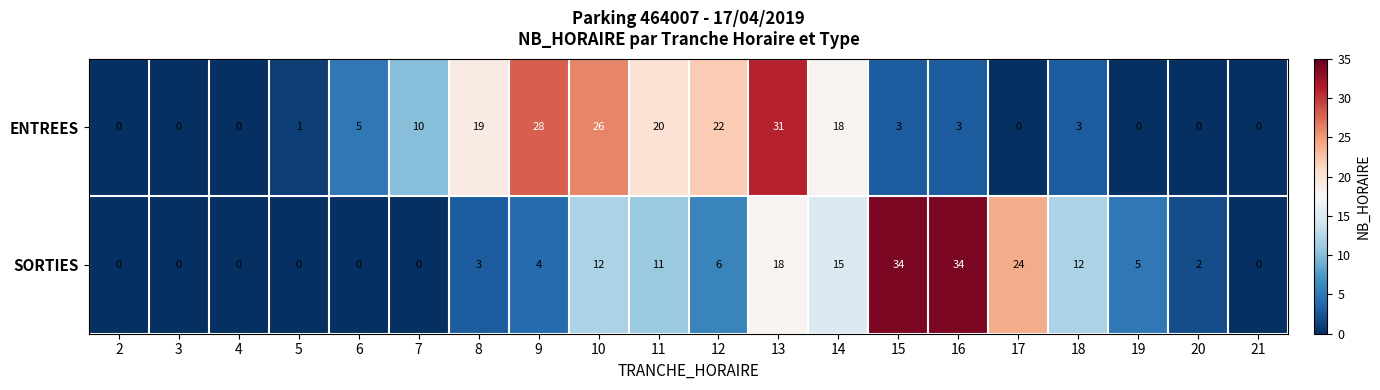

What is the difference between the maximum and minimum values in the ENTREES series?

31